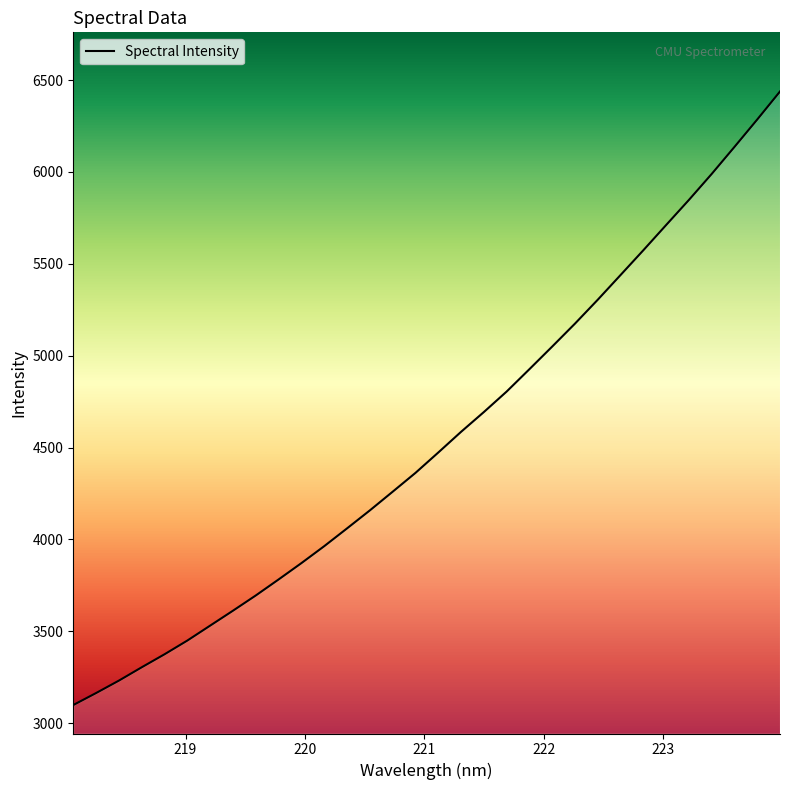

What is the greatest value displayed?

6437.8